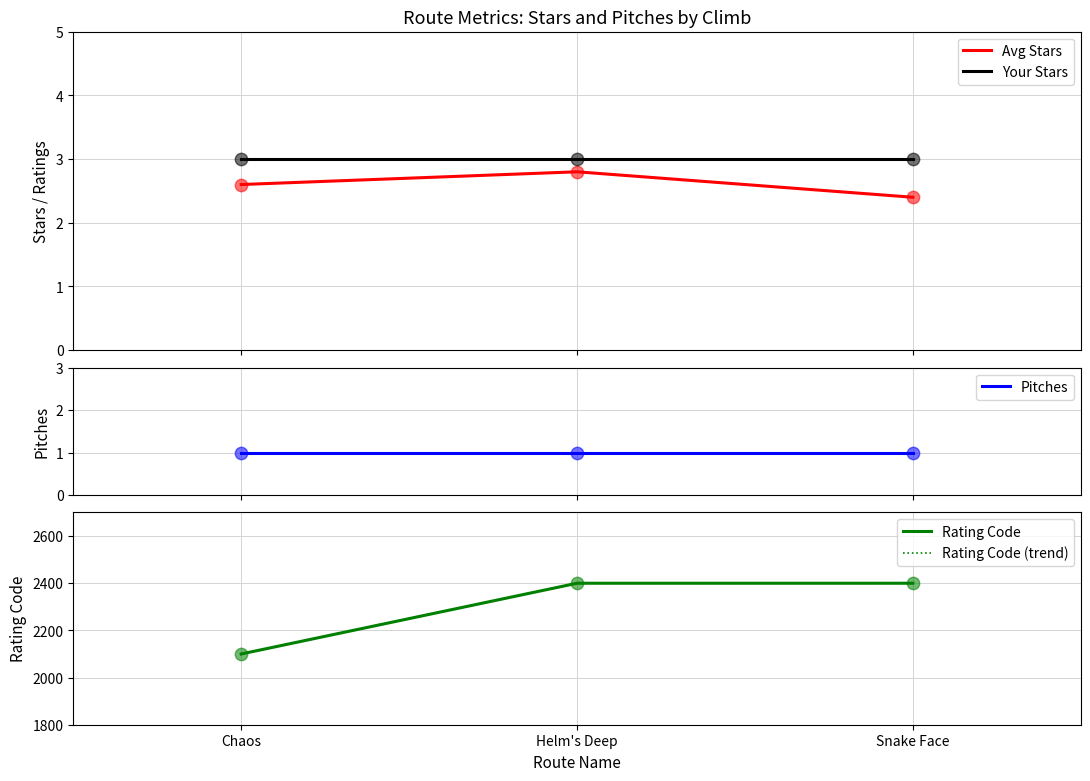

Which series reaches the minimum Y coordinate?

Pitches